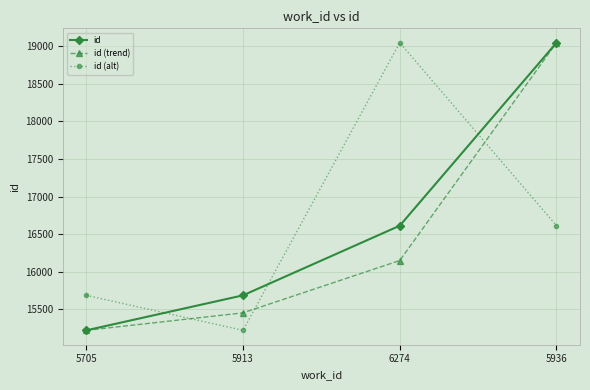

Which series changed the most between 6274 and 5936?

id (trend)